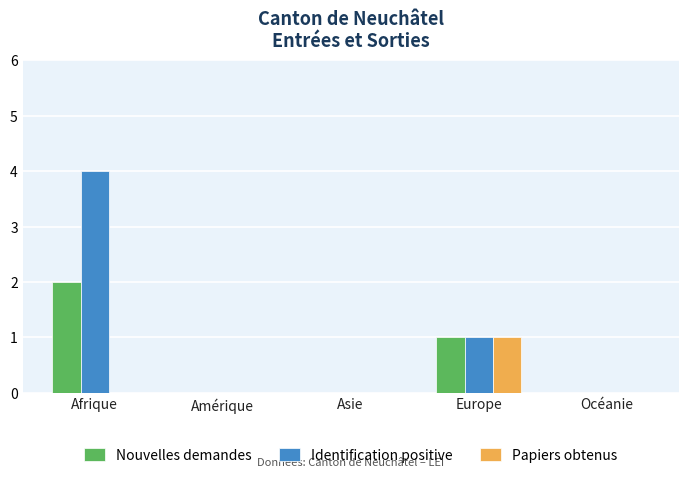

The value of Nouvelles demandes at Europe is 1. True or false?

True